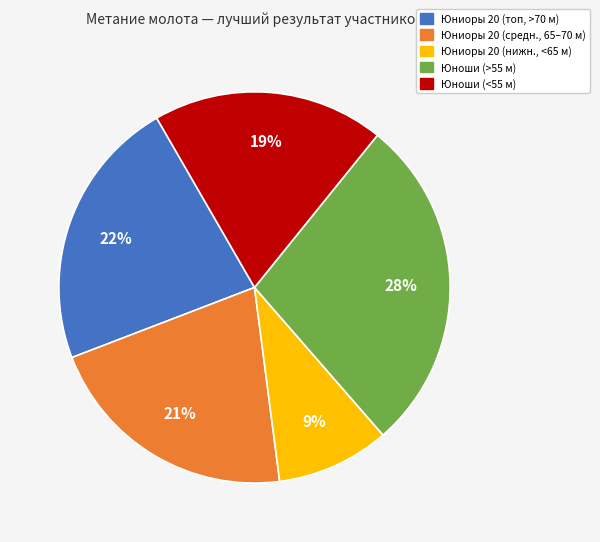

To the nearest percent, what is the average slice percentage?

20%